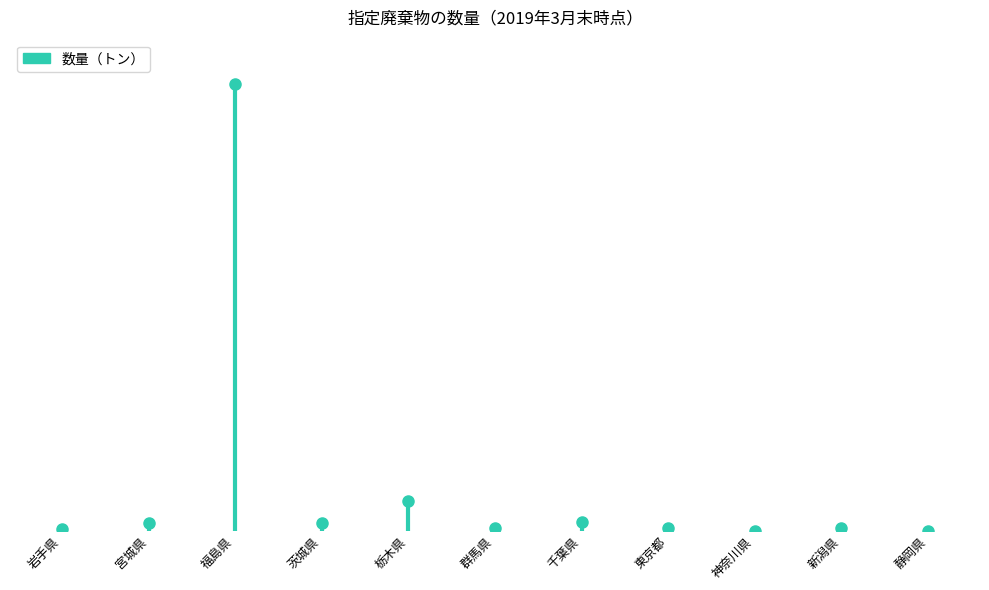

What is the smallest value displayed?

2.9